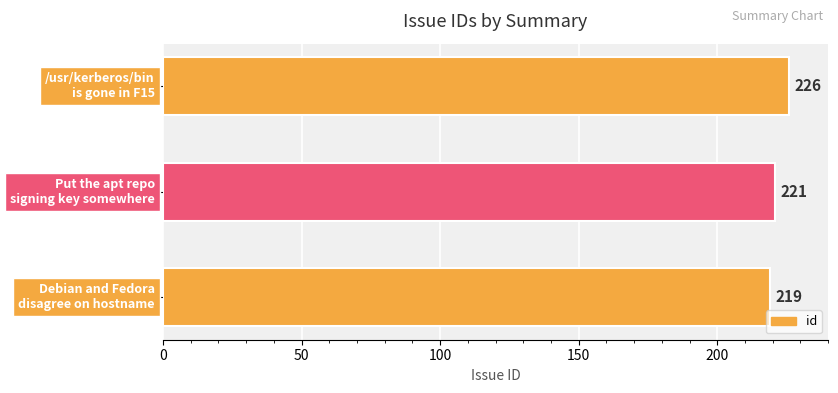

Reading top to bottom, transcribe all the data shown in this chart.

226	221	219